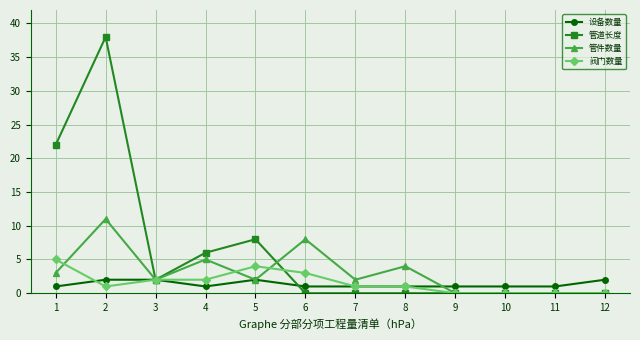

What is the maximum value shown in the chart?

38